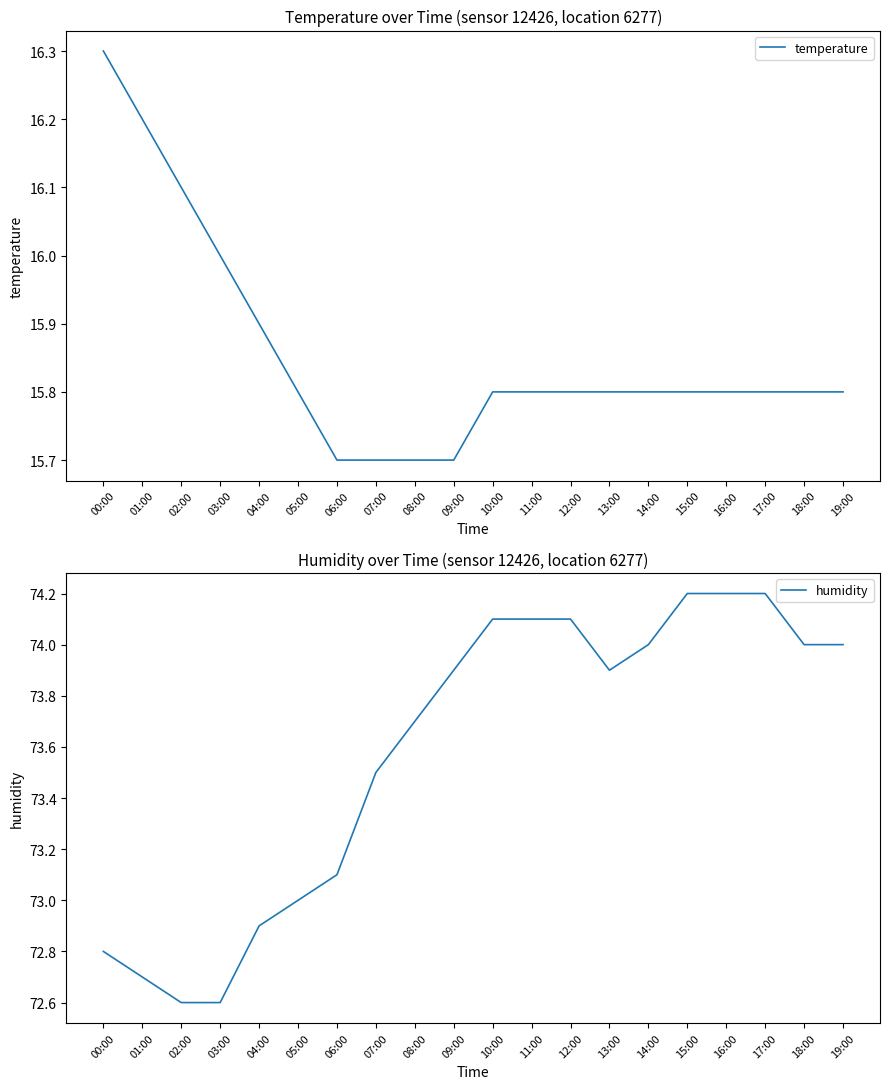

Count the temperature values in the range 15 to 16.

17